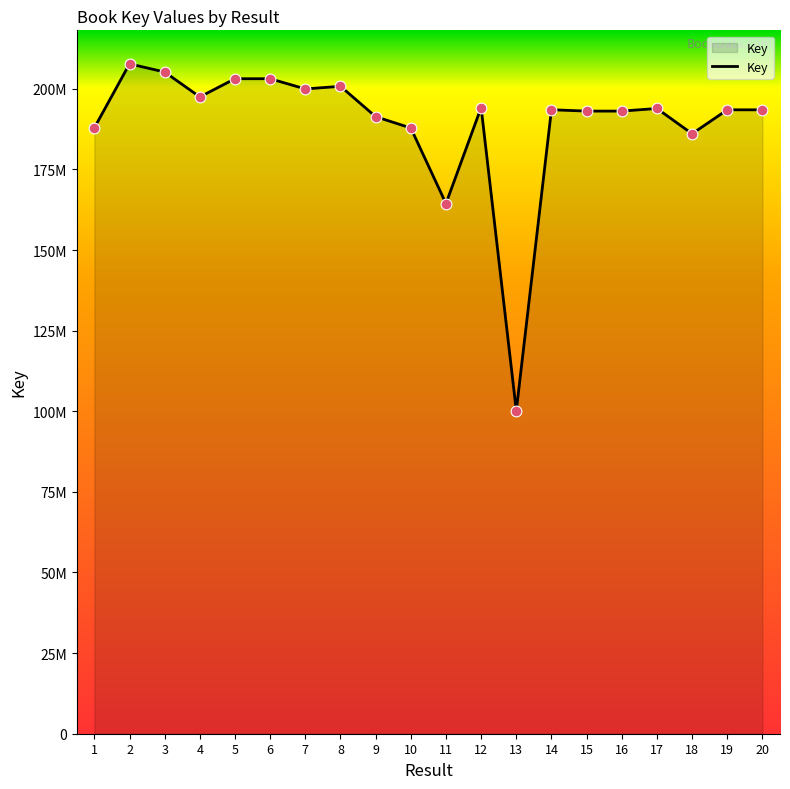

Does the chart have visible grid lines?

No